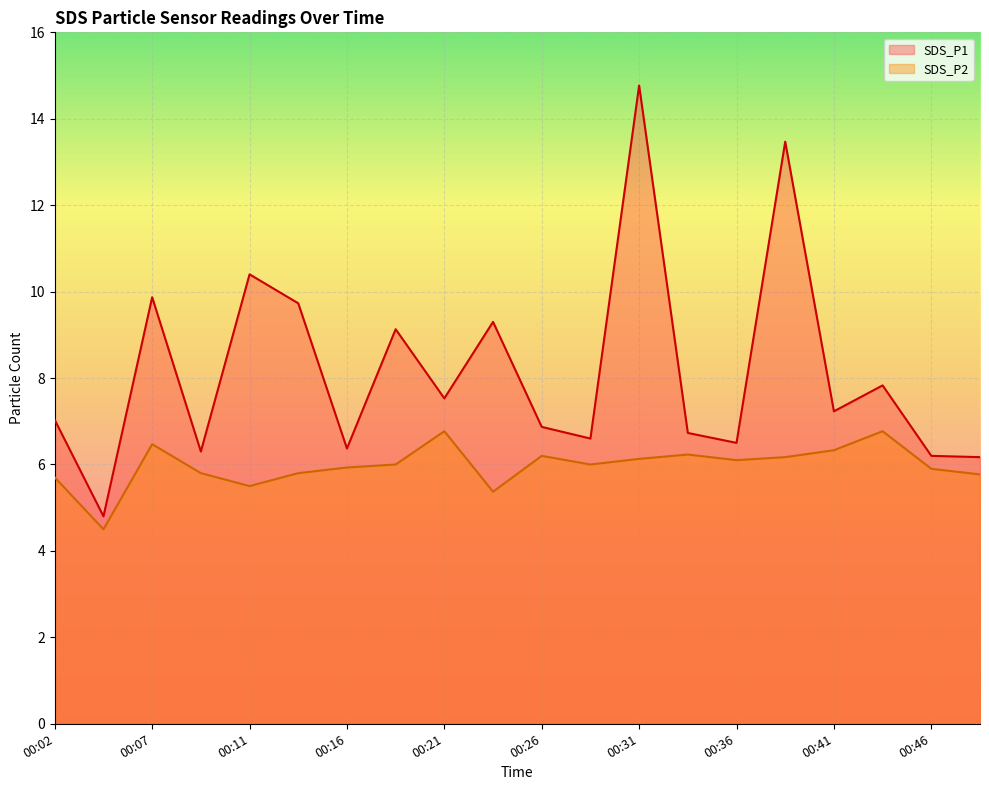

Where does the SDS_P2 series first go above 6?

00:07